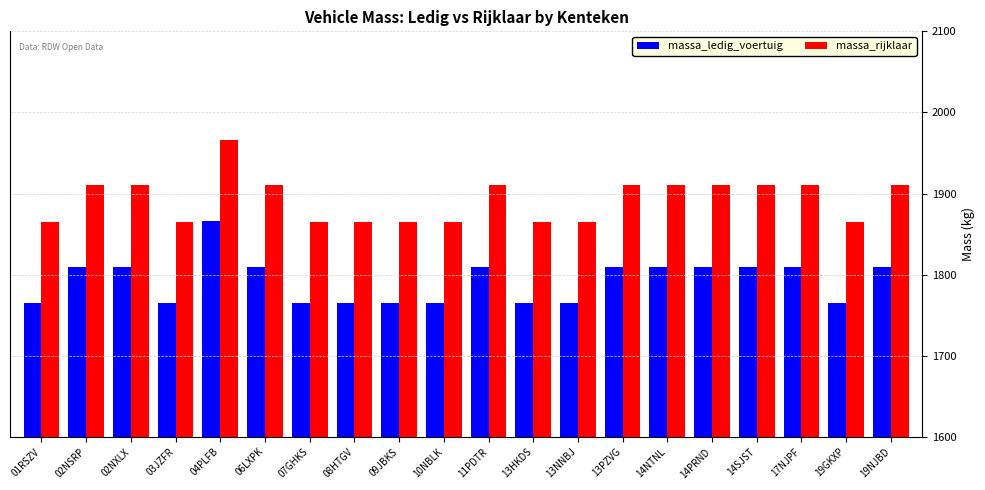

What are all the series names shown in the legend?

massa_ledig_voertuig, massa_rijklaar